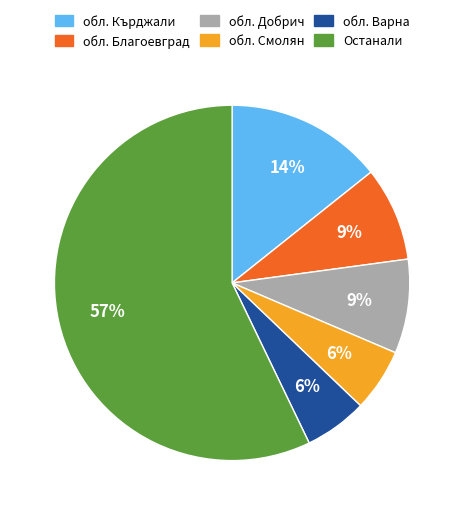

Combined, do обл. Благоевград and обл. Добрич account for over 50%?

No